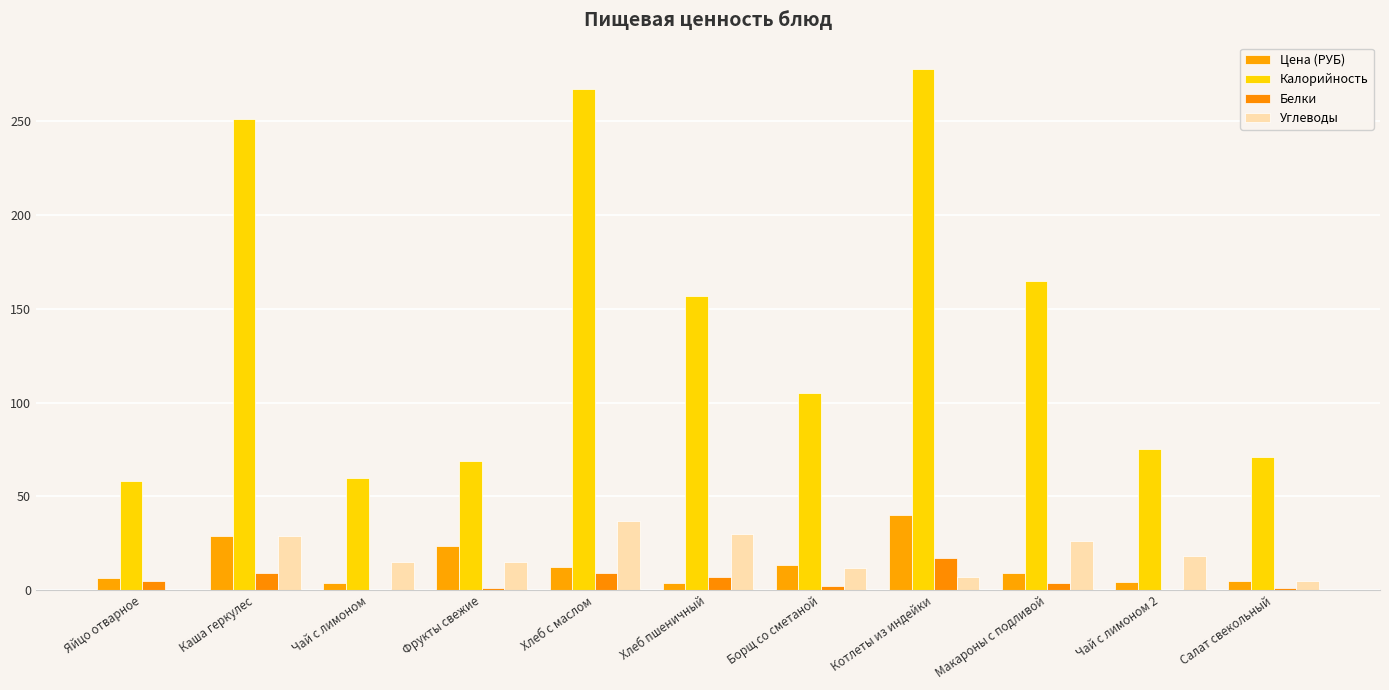

Rank the series by their maximum value, from lowest to highest.

Белки, Углеводы, Цена (РУБ), Калорийность